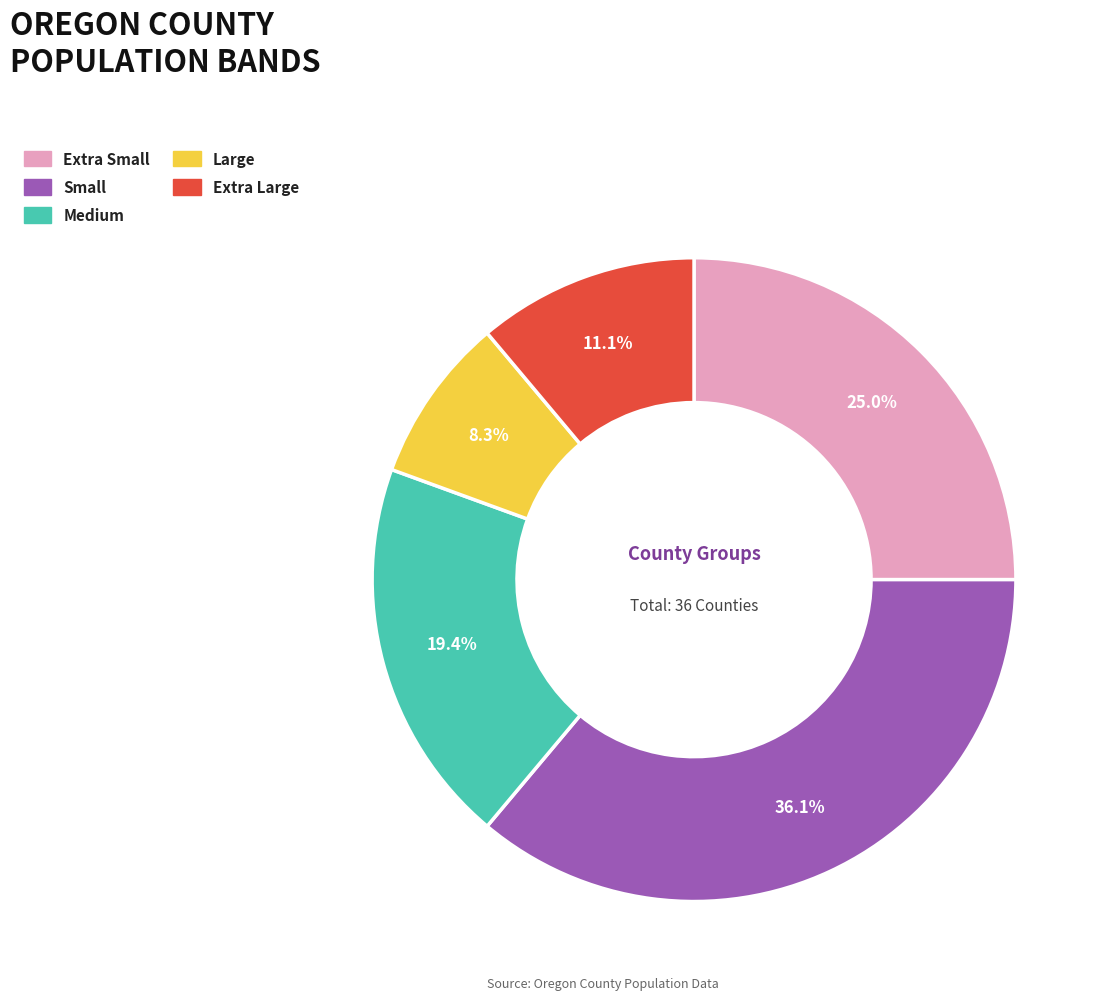

Is Small the majority of the pie?

No